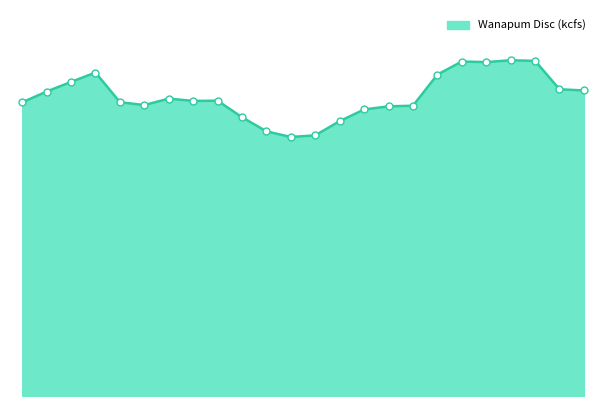

Does the chart have visible grid lines?

No